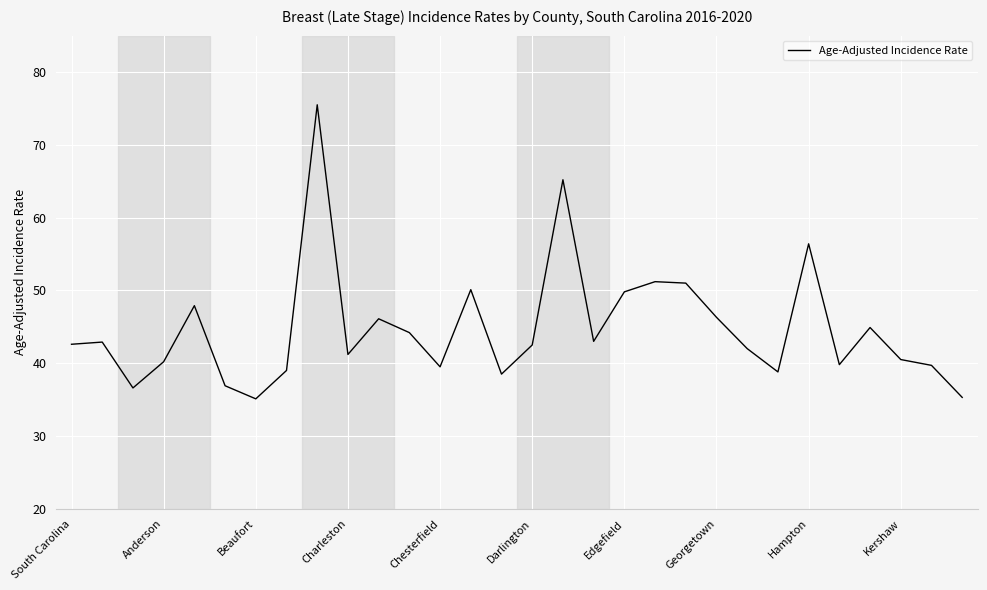

What is the greatest value displayed?

75.5